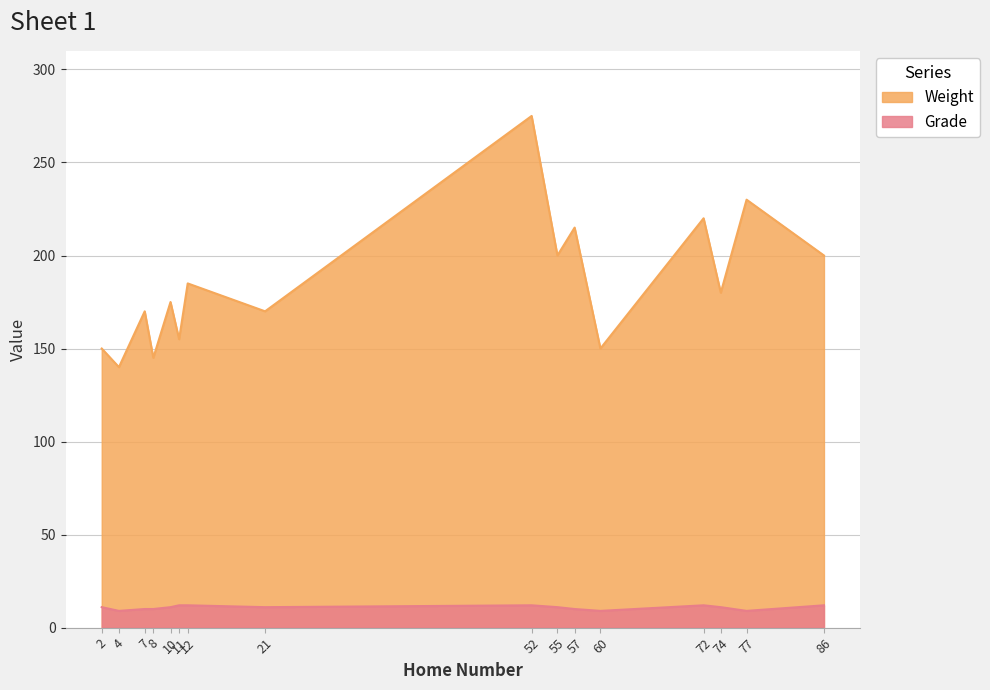

True or false: Weight and Grade intersect in this chart.

False